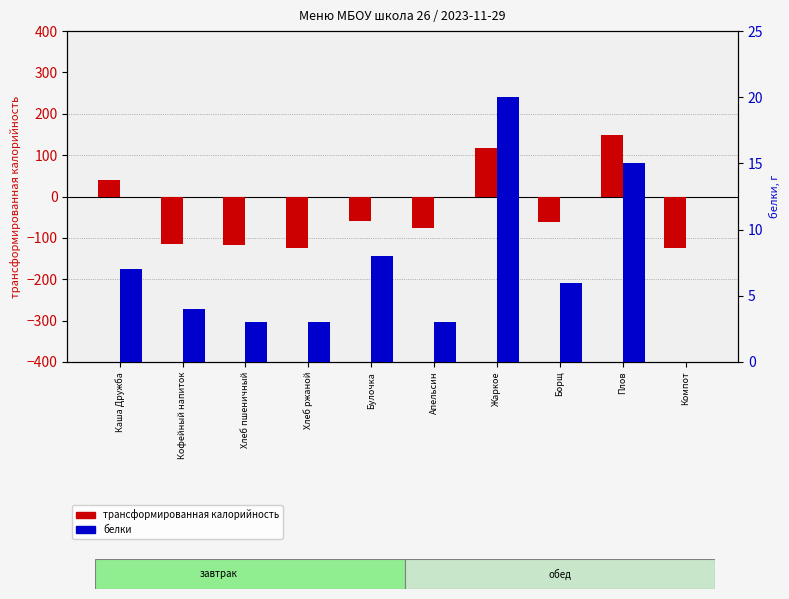

Is the value of трансформированная калорийность at Хлеб пшеничный greater than the value of белки at Каша Дружба?

No